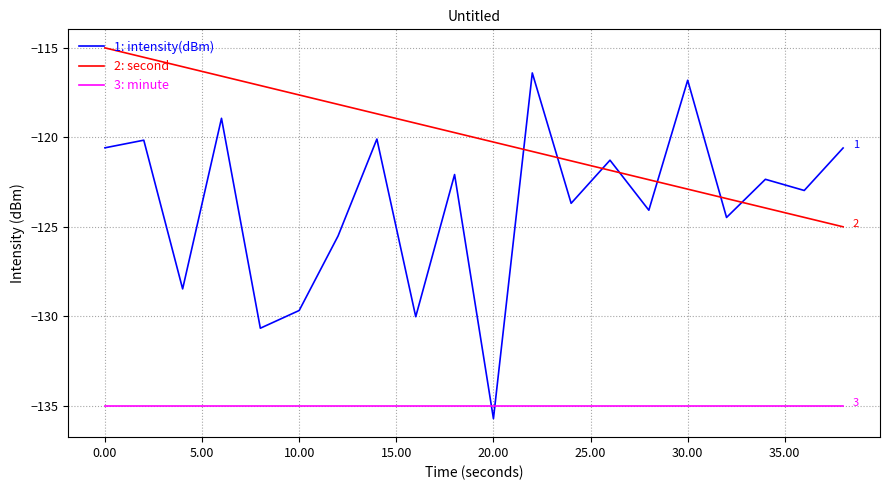

What is the minimum value for 1: intensity(dBm)?

-135.7